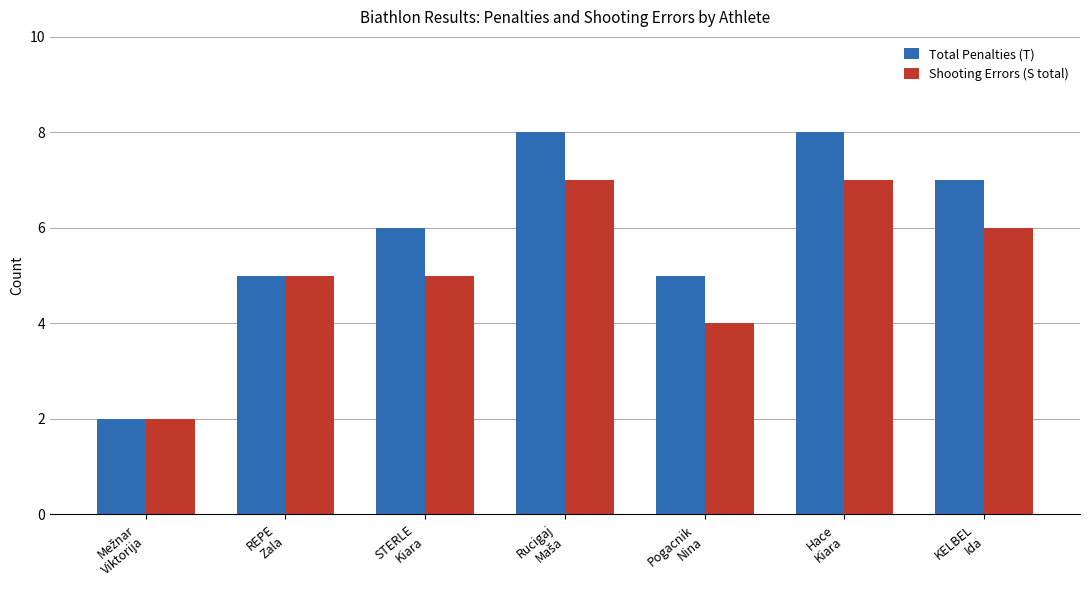

Reading left to right, what are all the values shown in this chart?

Total Penalties (T): 2	5	6	8	5	8	7
Shooting Errors (S total): 2	5	5	7	4	7	6